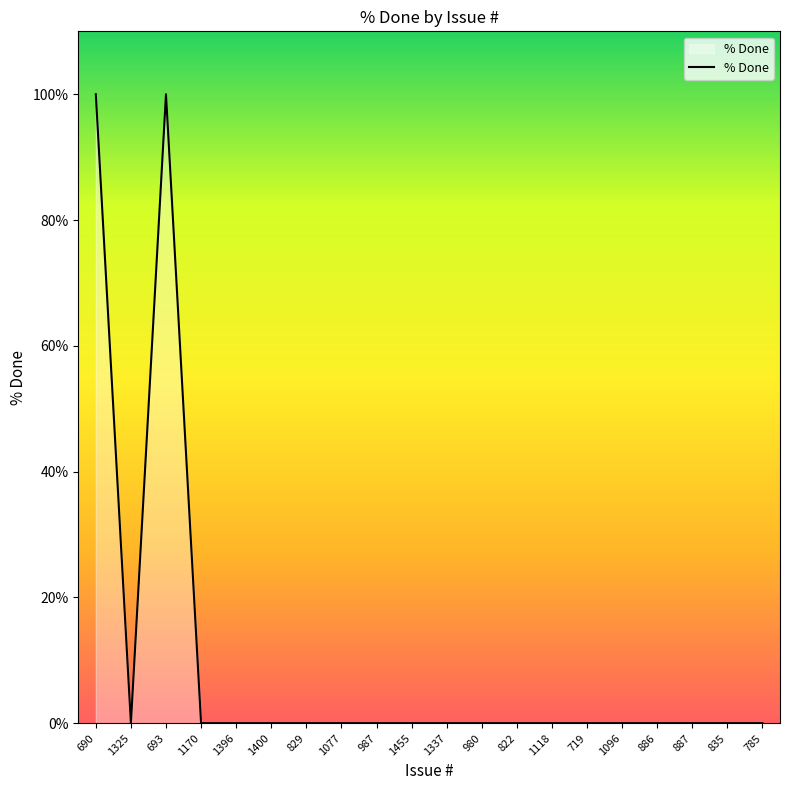

Does the chart have visible grid lines?

No